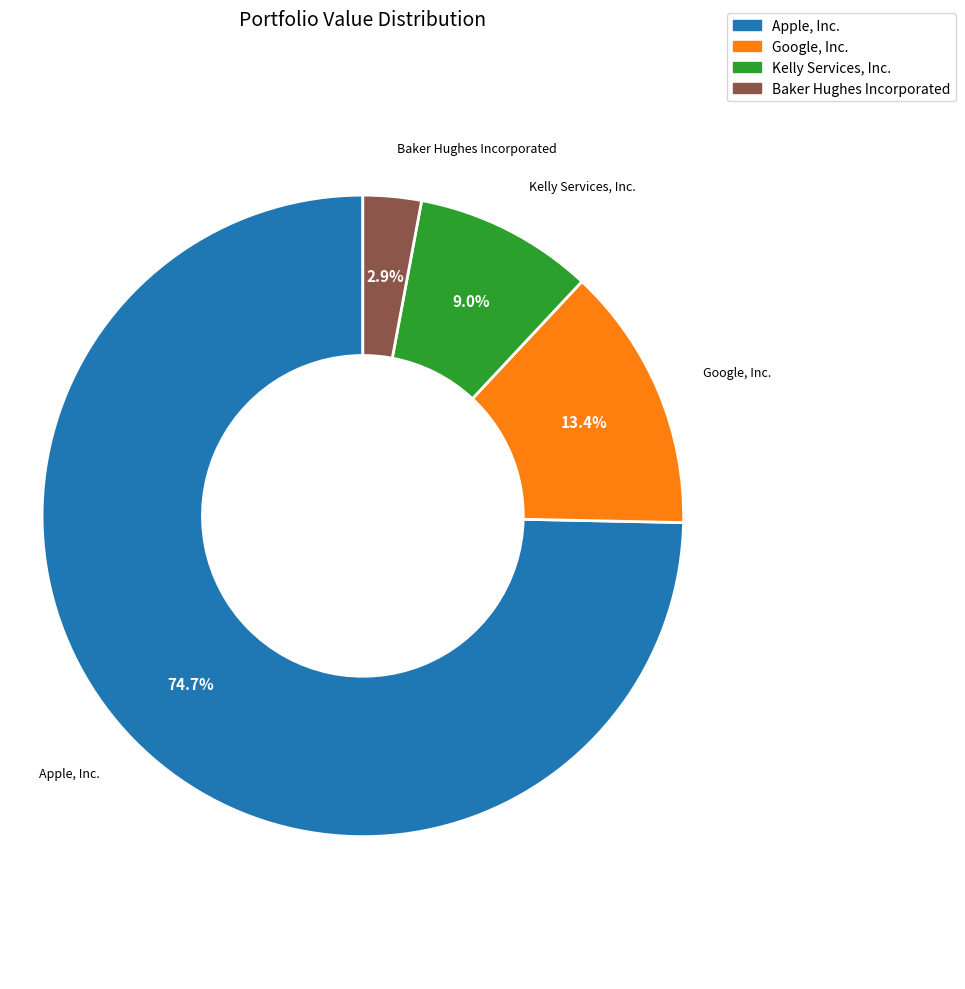

Between Baker Hughes Incorporated and Google, Inc., which is larger?

Google, Inc.